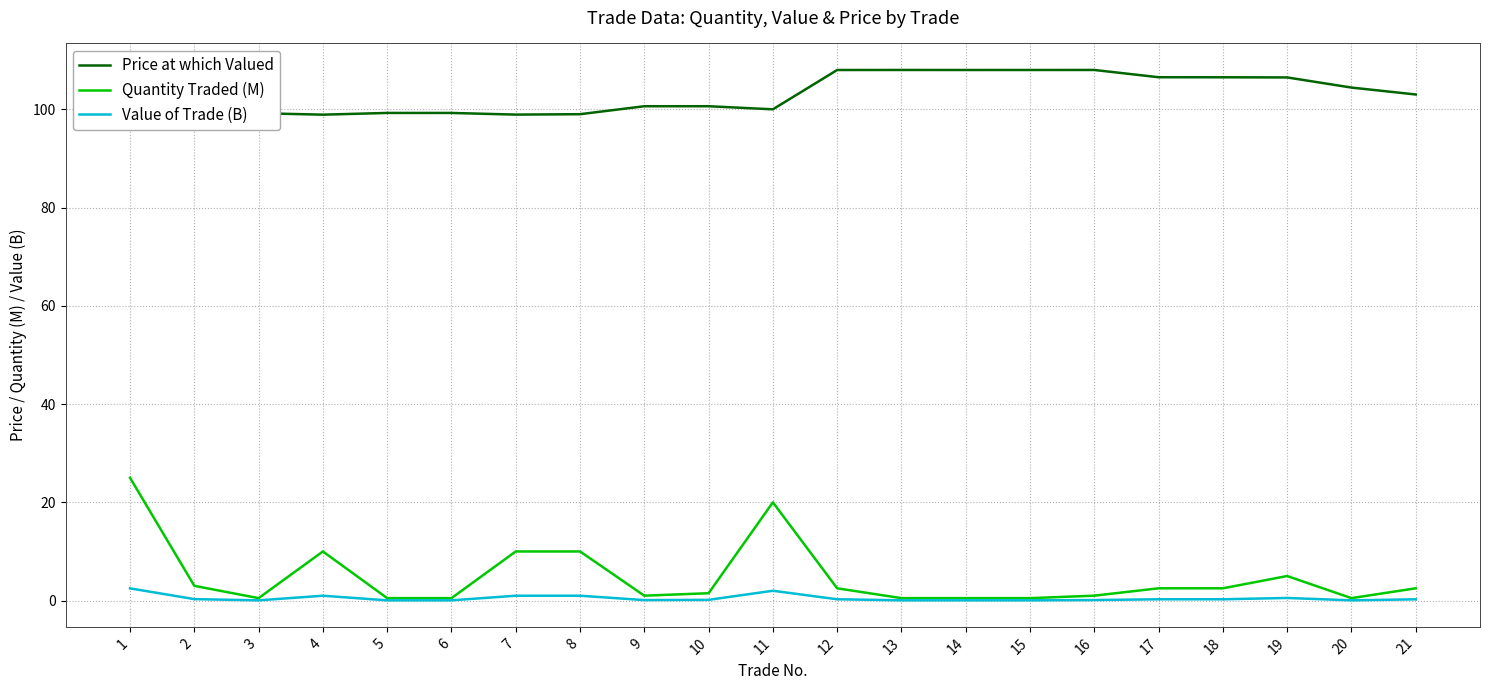

What are all the series names shown in the legend?

Price at which Valued, Quantity Traded (M), Value of Trade (B)